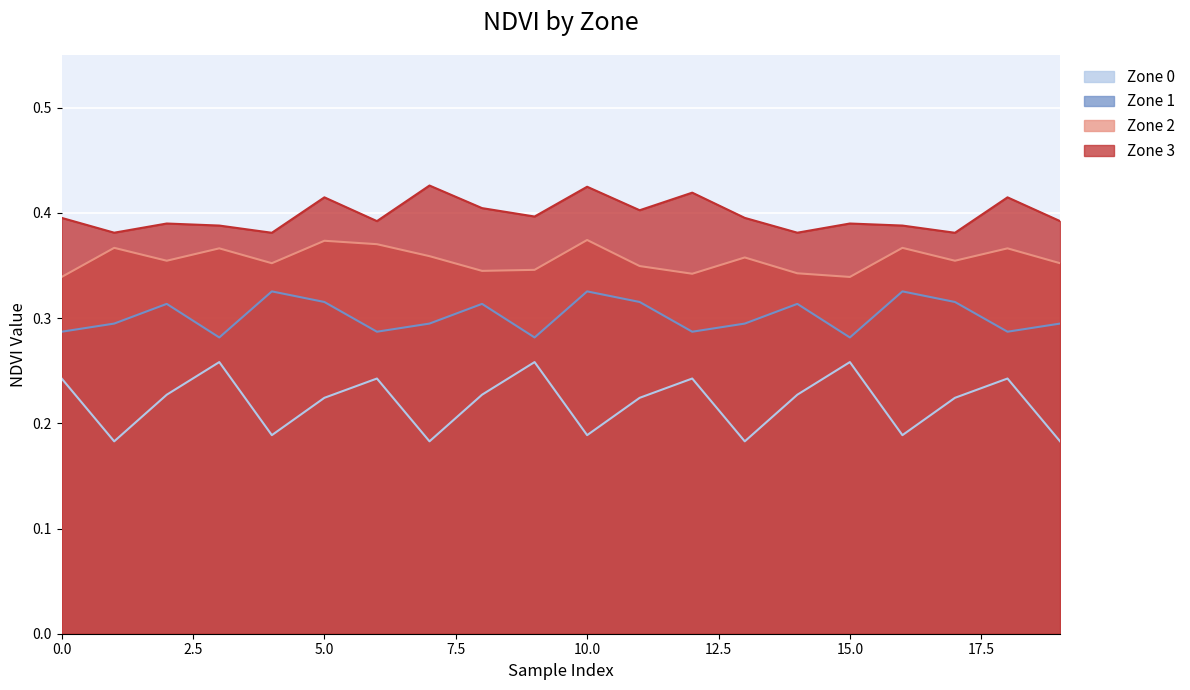

What is the average value of the Zone 3 series?

0.4